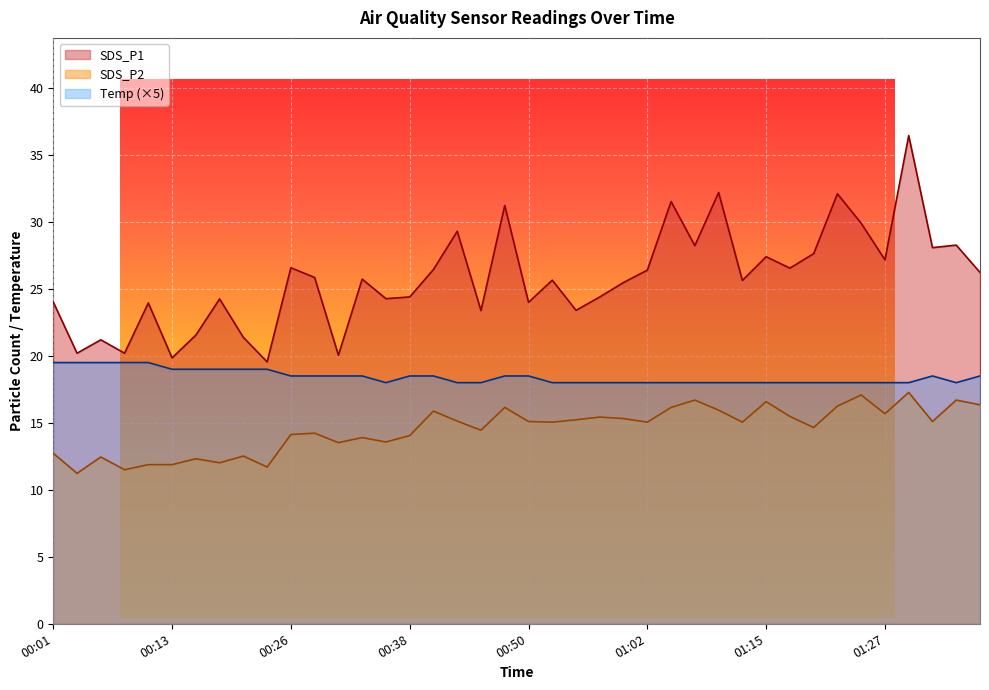

True or false: SDS_P2 and SDS_P1 cross at least once.

False